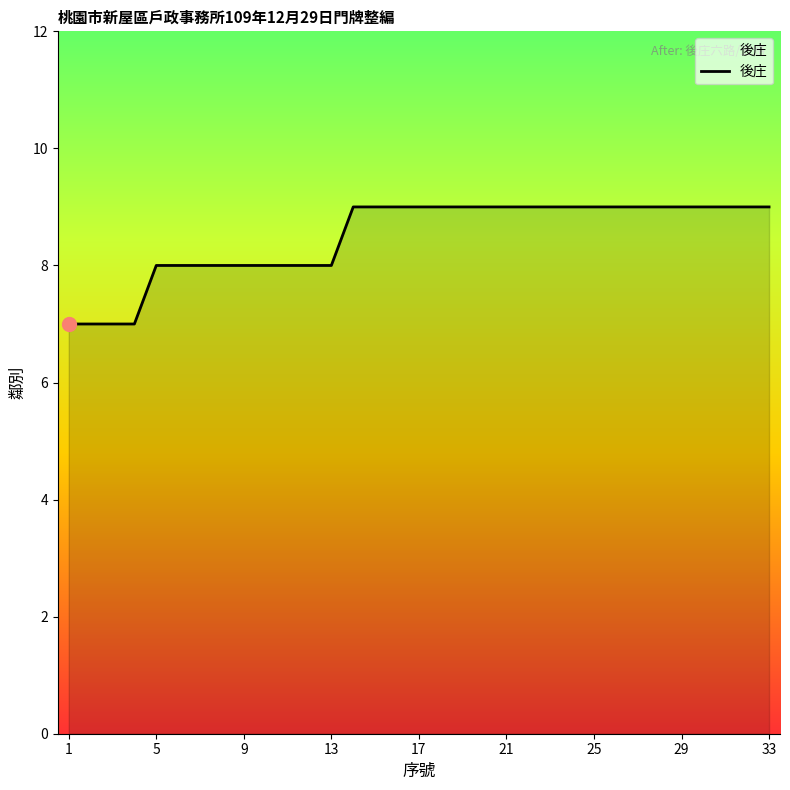

How many values are between 8 and 9?

29